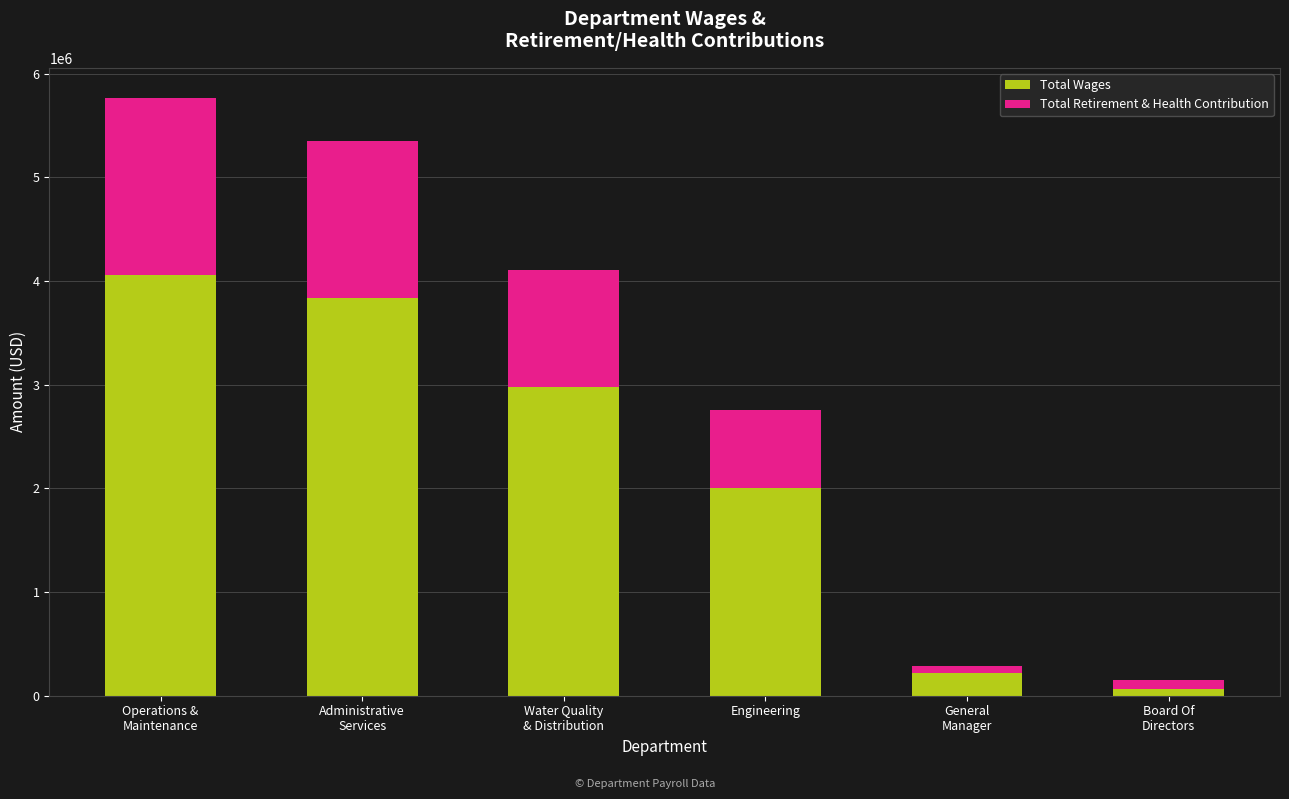

Count the number of categories in the chart.

6